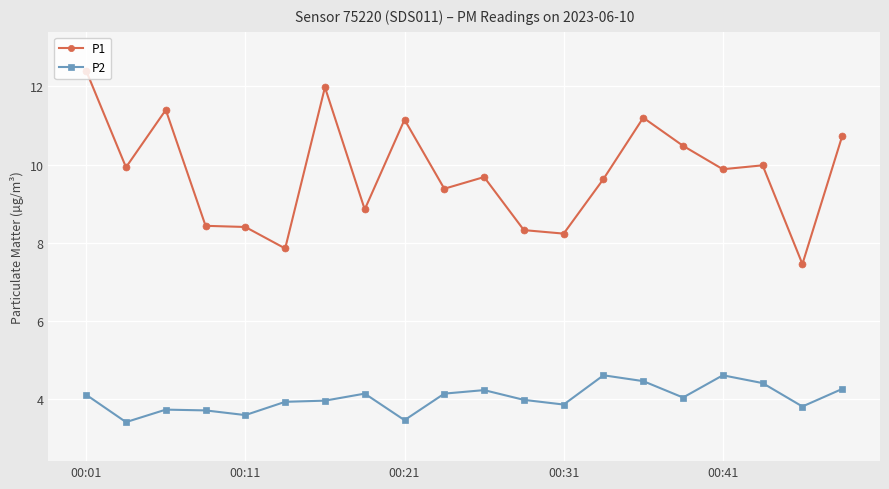

Which series has the largest range (max minus min)?

P1